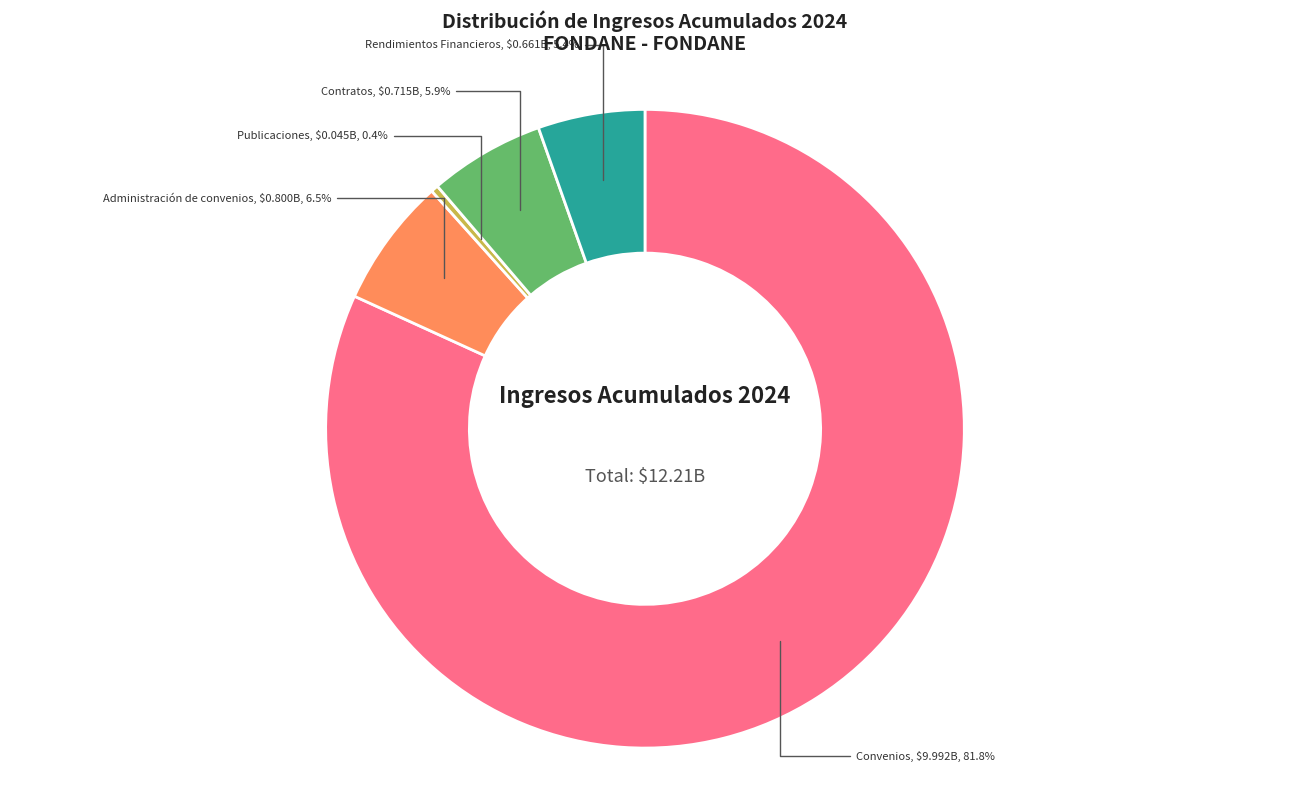

Is there a majority slice in this chart?

Yes